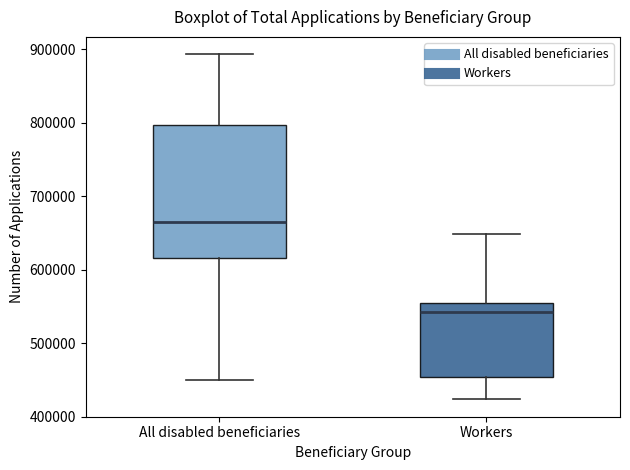

Which box has the lowest median line?

Workers